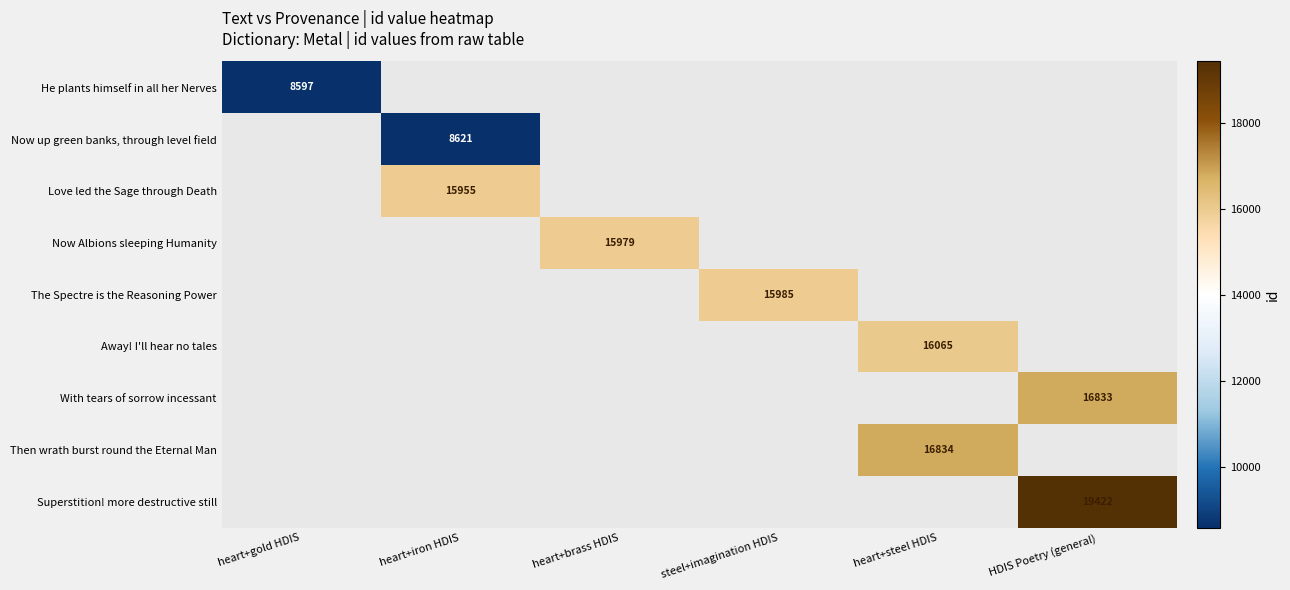

The Love led the Sage through Death series shows 24544 at heart+iron HDIS. True or false?

False